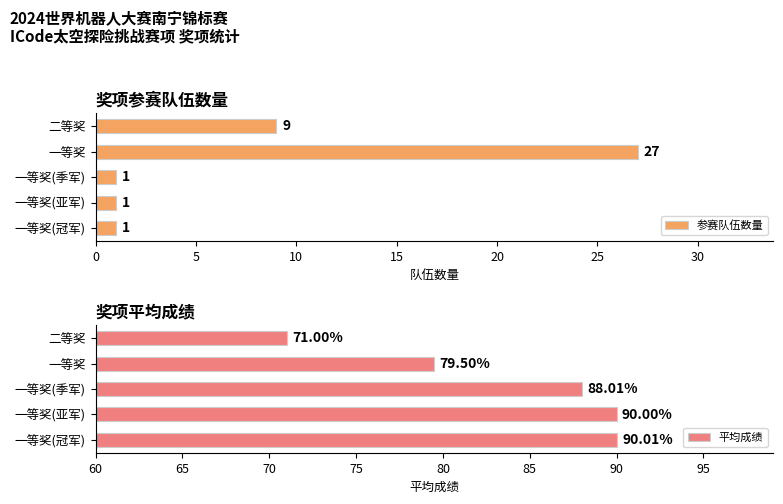

What is the maximum value for 参赛队伍数量?

27